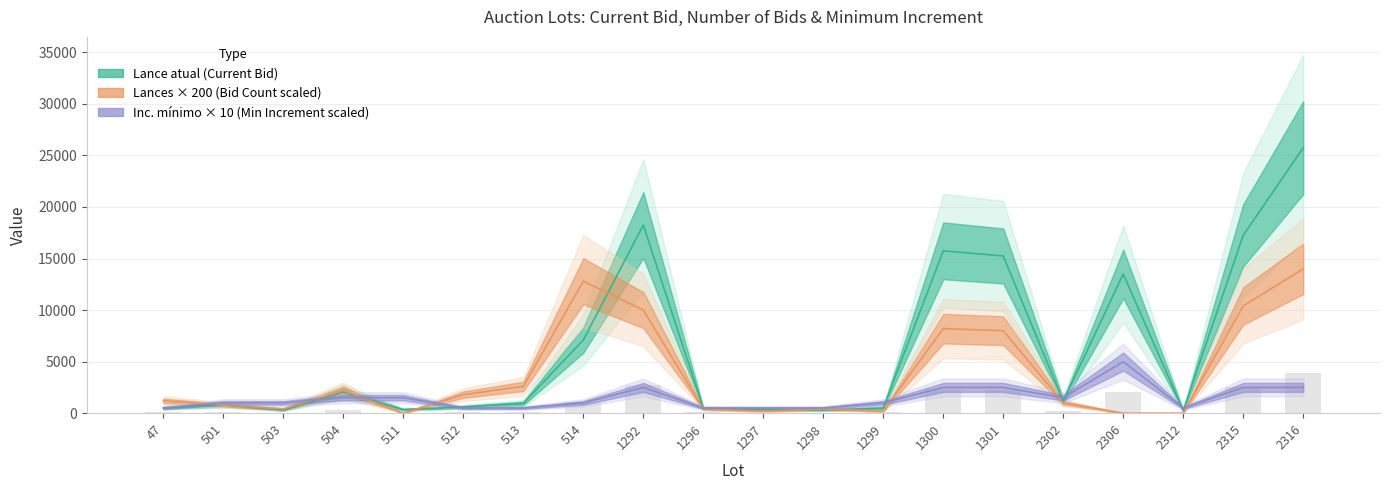

True or false: Lance atual has a value of 170 at 1298.

False